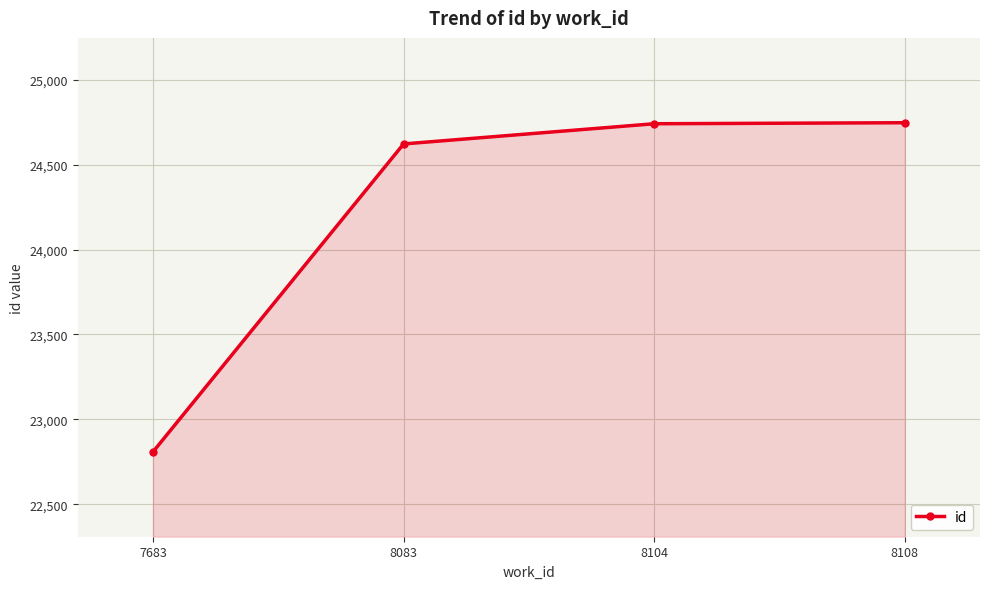

The value at 8083 is 24623. True or false?

True